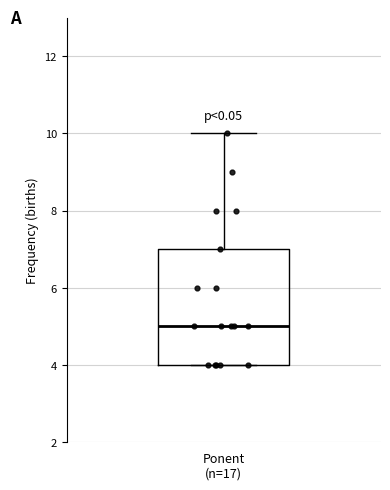

Transcribe this box plot: give where the median line is, the range the box spans, and where the two whiskers end, as read against the y-axis. The values are not printed on the chart, so give them approximately, as read against the axis.

median 5, box 4 to 7, whiskers 4 to 10